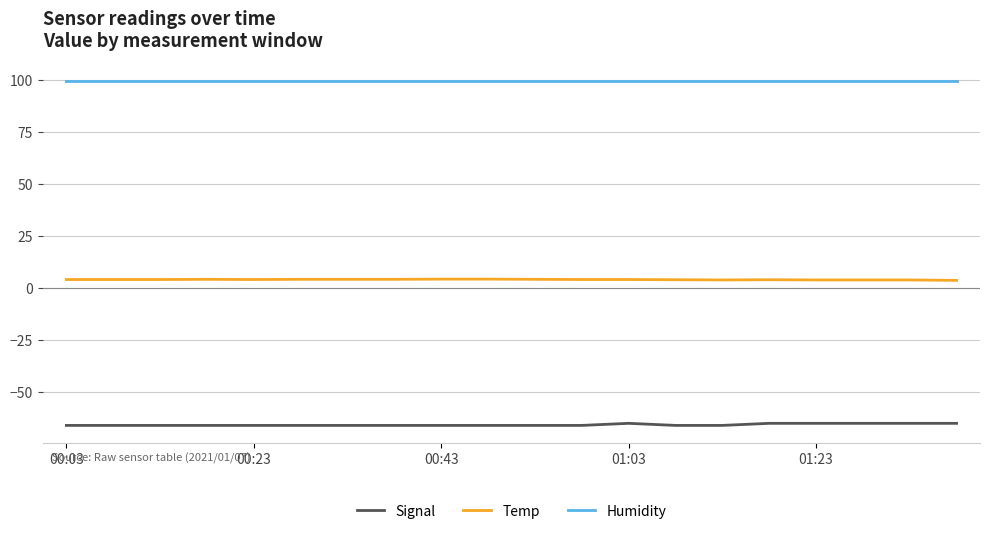

Rank the series by their average value, from lowest to highest.

Signal, Temp, Humidity